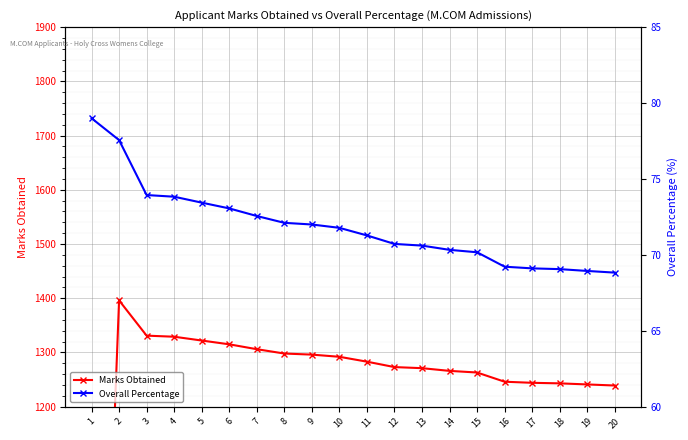

Which category has the highest value in the Marks Obtained series?

2